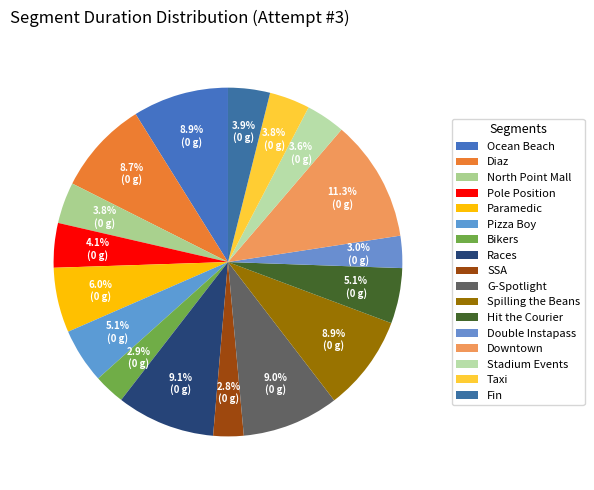

Count the number of slices in the pie.

17